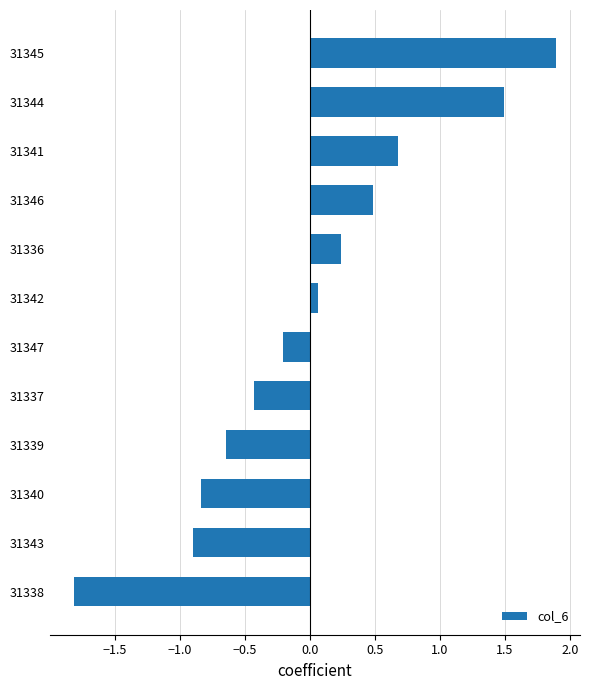

The chart shows a value of 0.4 at 31336. True or false?

False